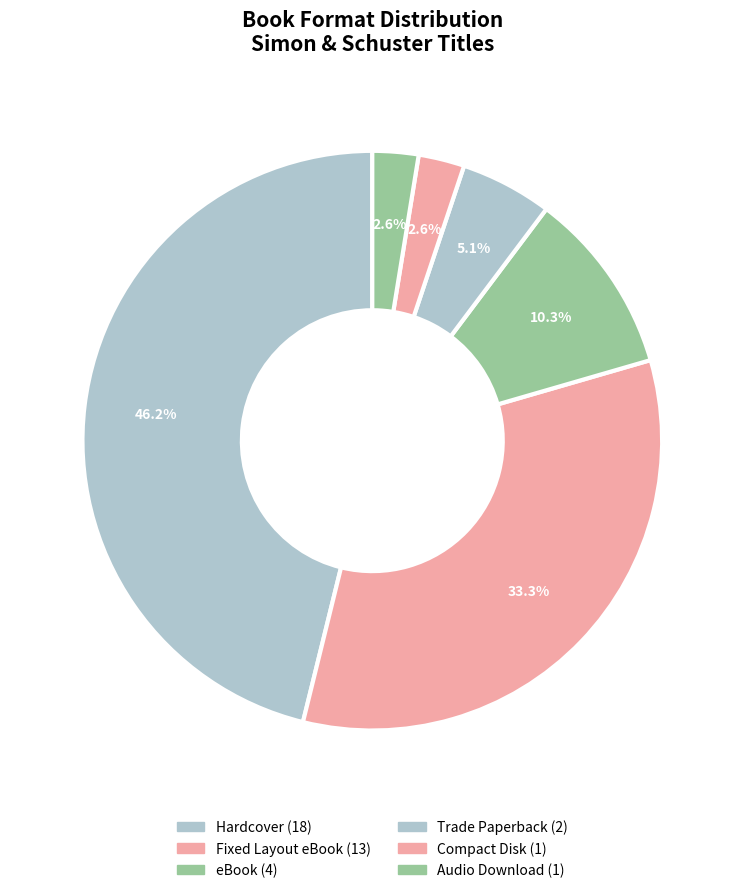

How many segments does this pie chart have?

6